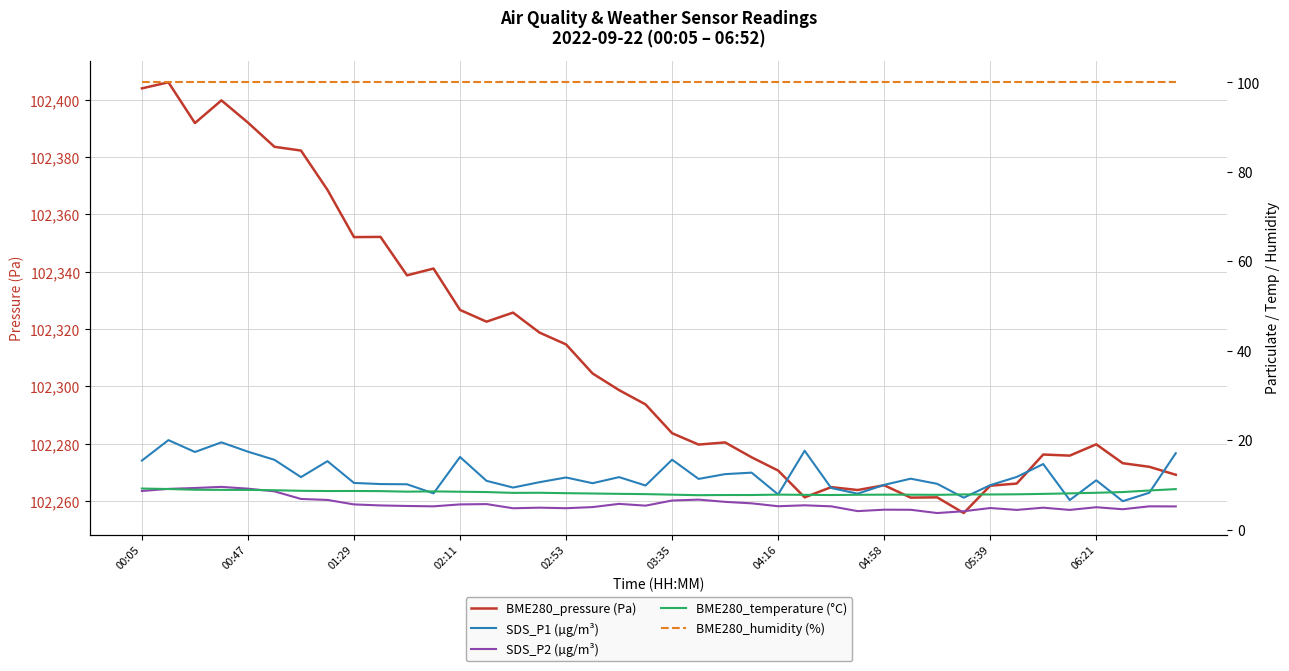

How many lines are shown in the chart?

5